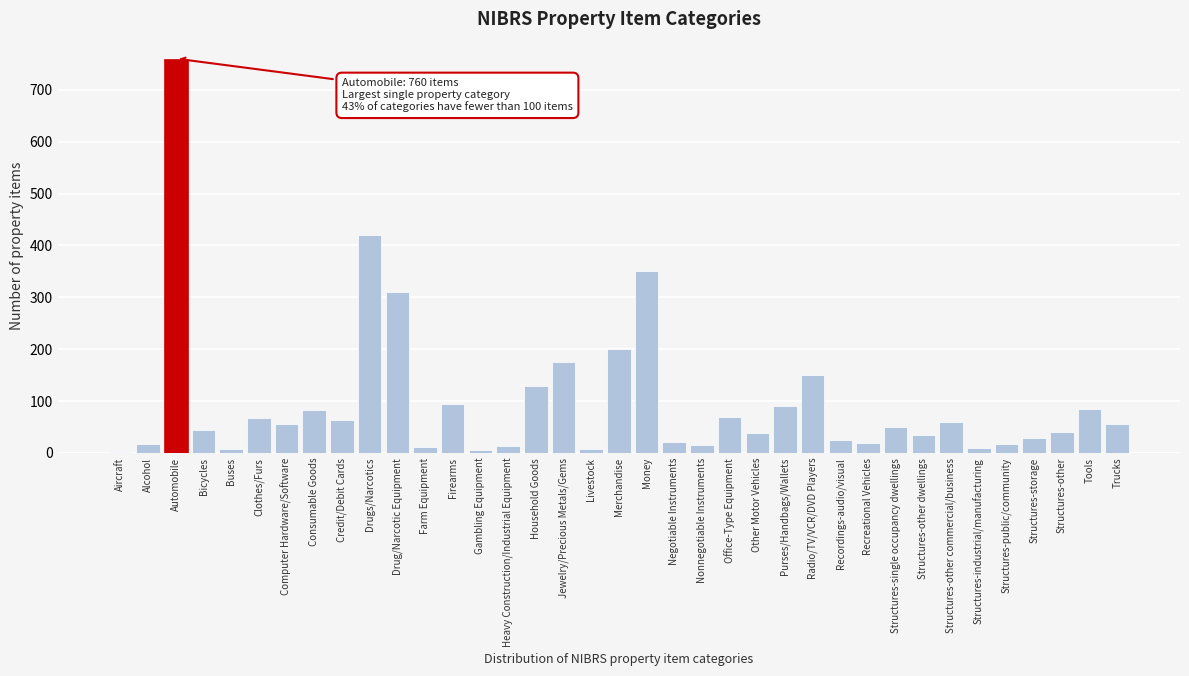

The value at Money is 497. True or false?

False